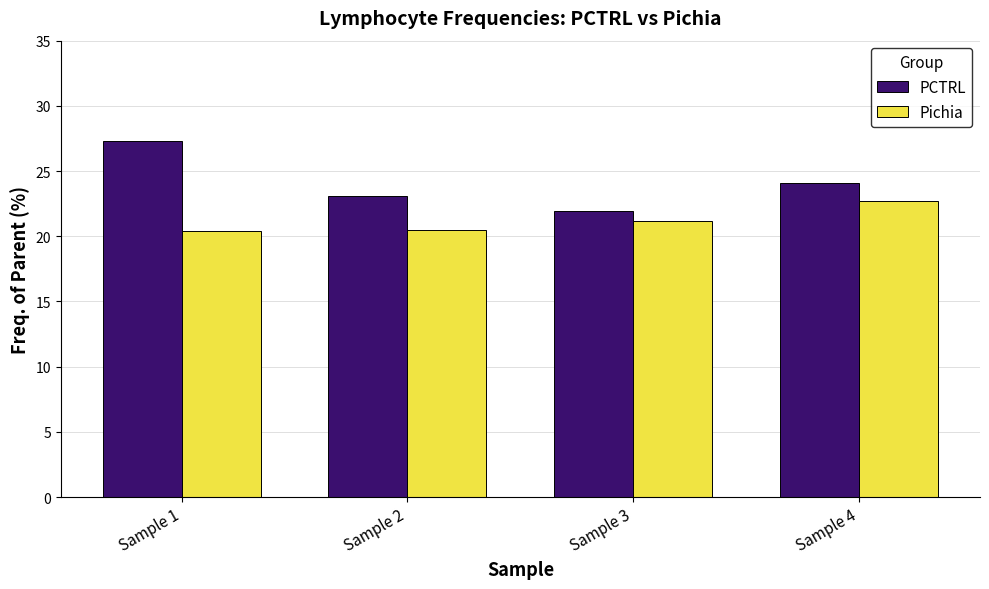

Which category has the highest value in the Pichia series?

Sample 4